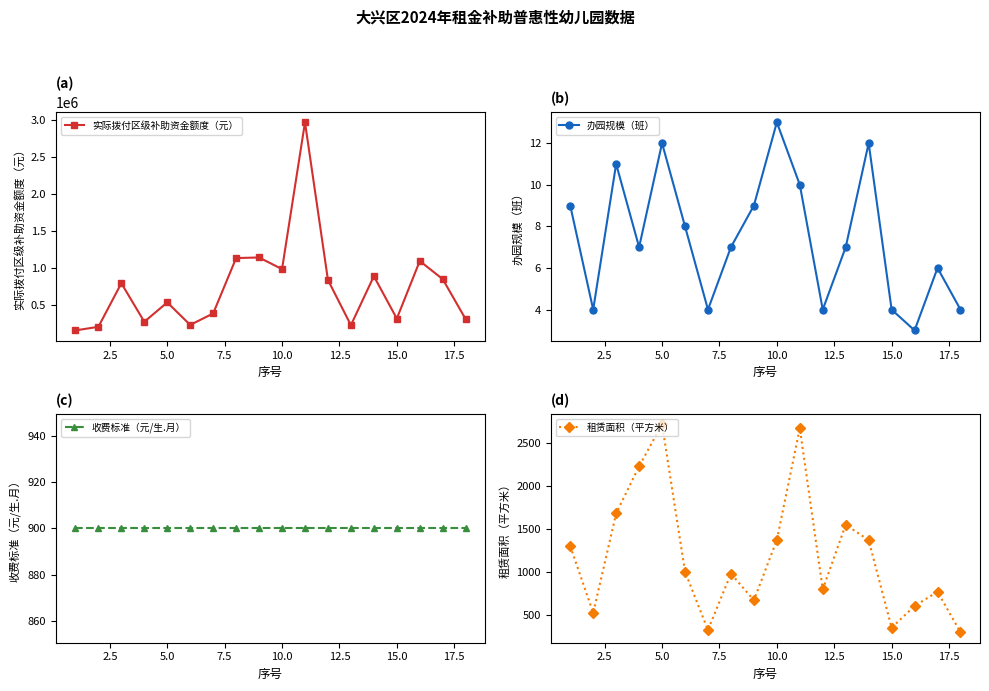

At how many categories does at least one series exceed 2538384?

1